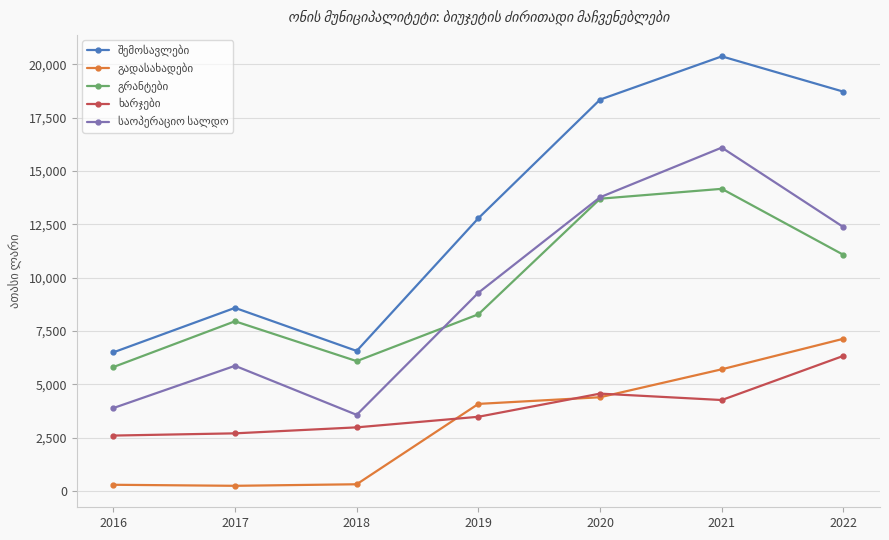

What is the spread (max minus min) of values at 2020?

13938.3